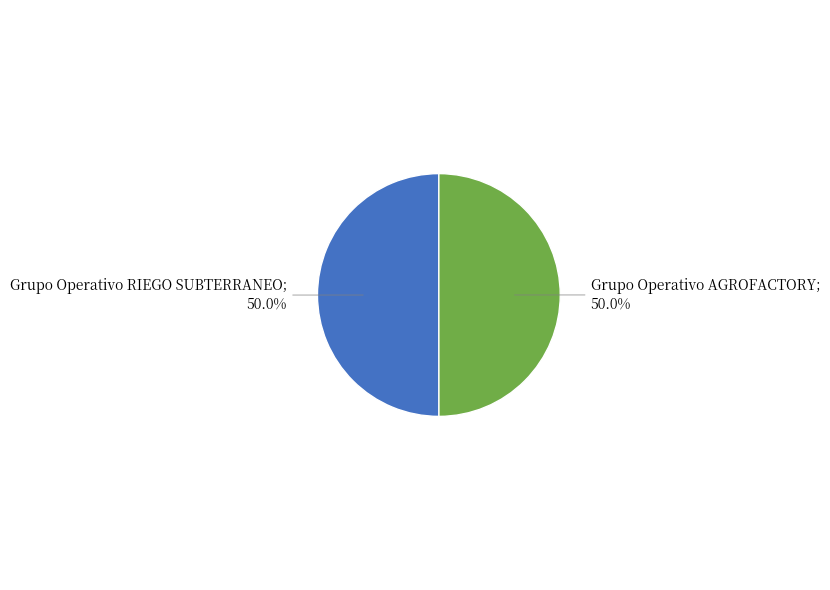

How many slices are in this pie chart?

2